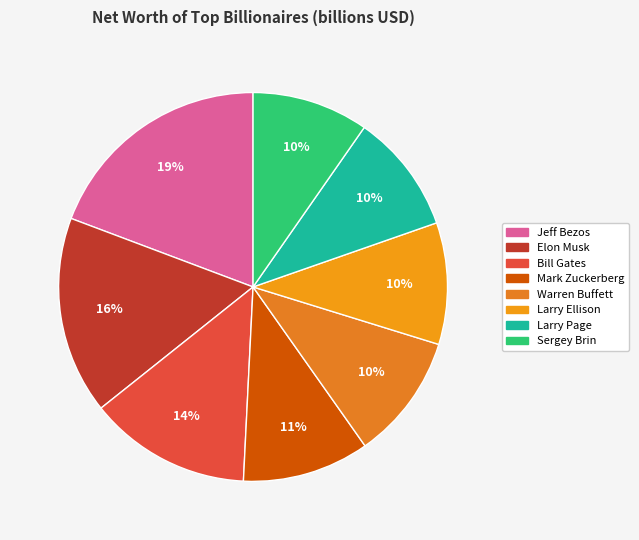

To the nearest percent, what percentage of the pie is Warren Buffett?

10%